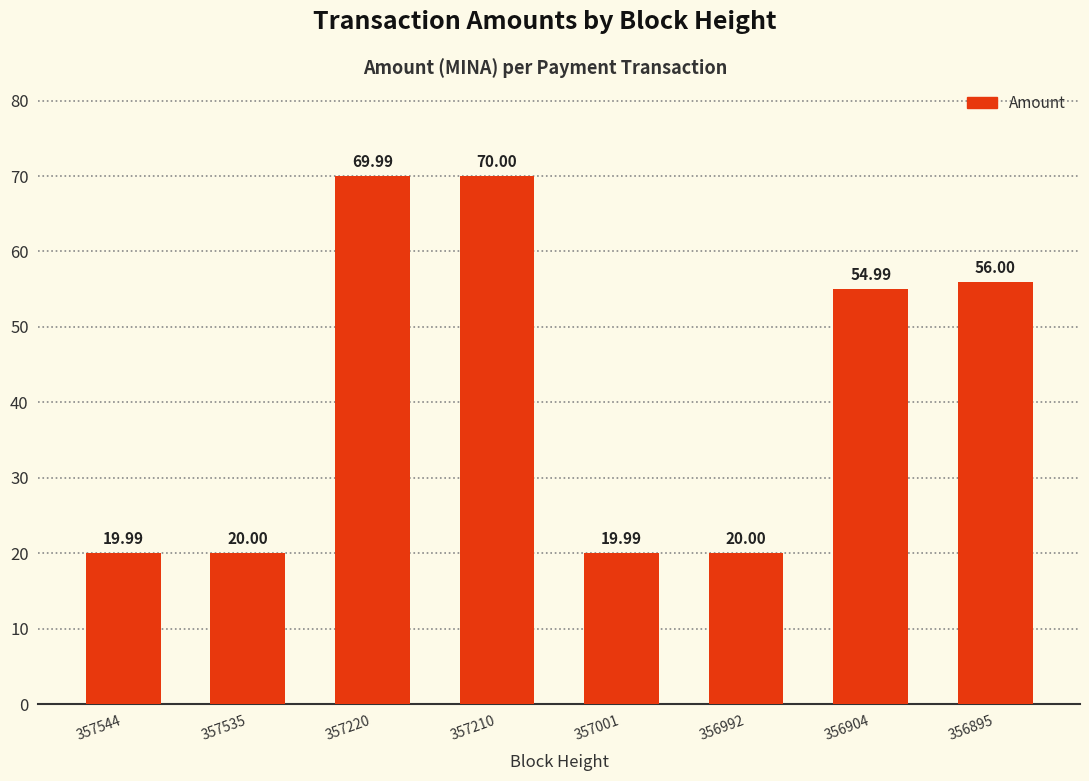

How many series are shown in this chart?

1